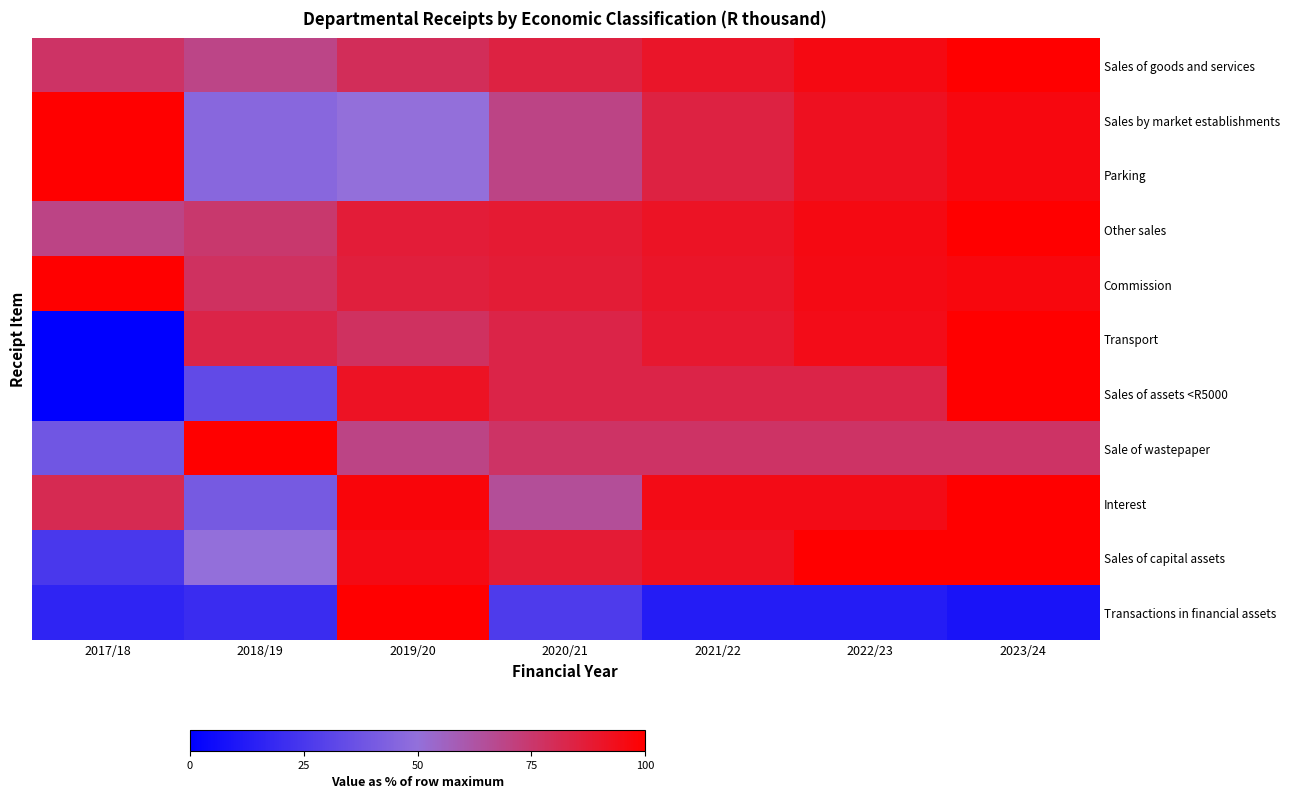

The value of Transactions in financial assets at 2022/23 is 8.4. True or false?

False